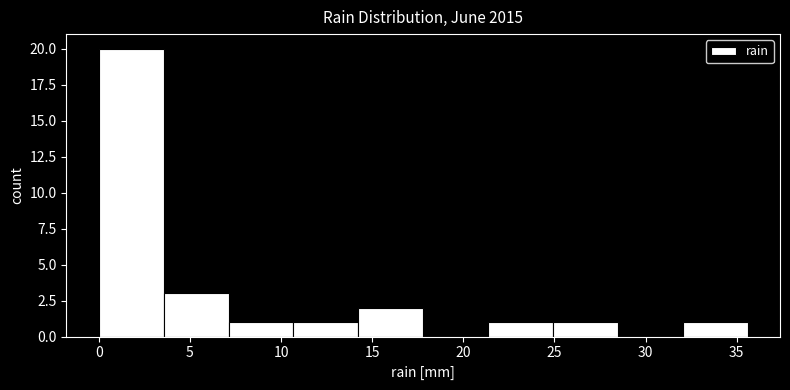

Which range on the x-axis has the tallest bar?

0.0 to 3.5